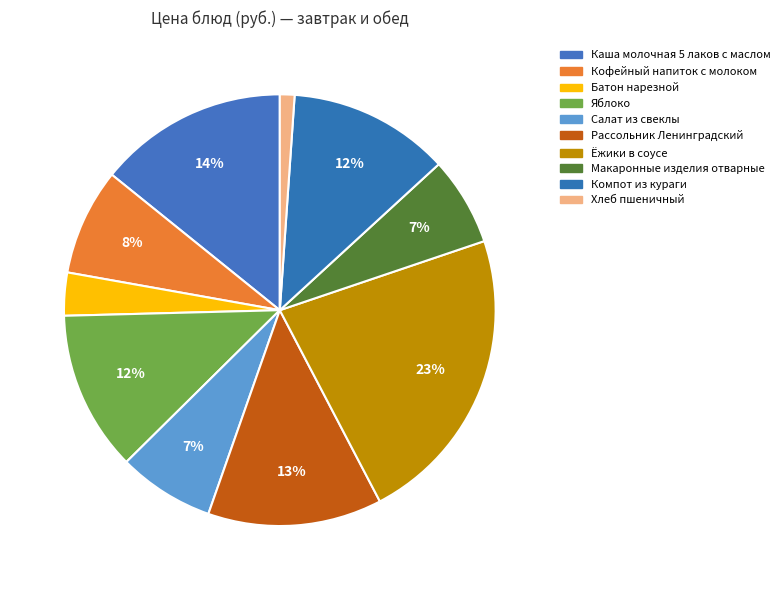

True or false: Компот из кураги accounts for 12% of the total.

True